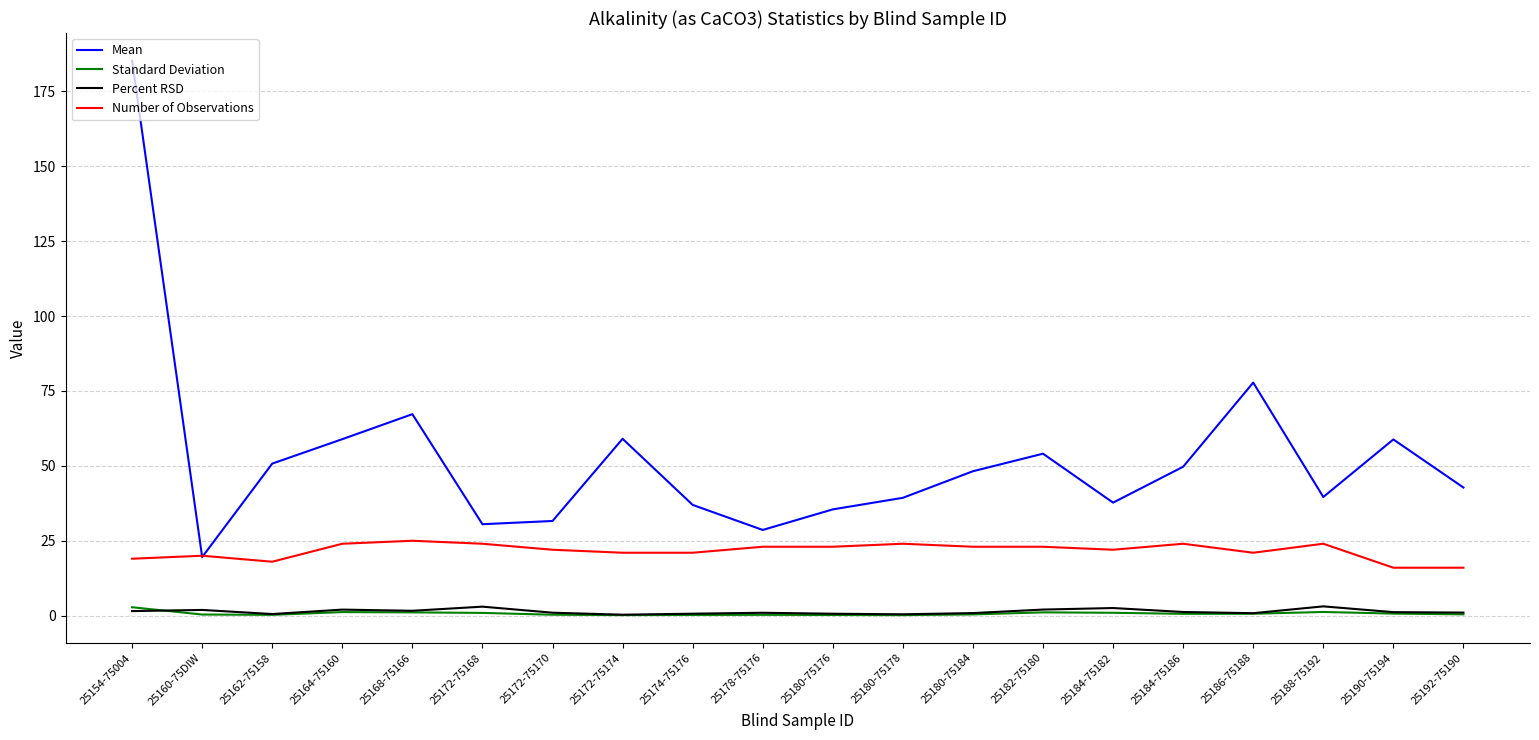

Which series has the largest total across all categories?

Mean